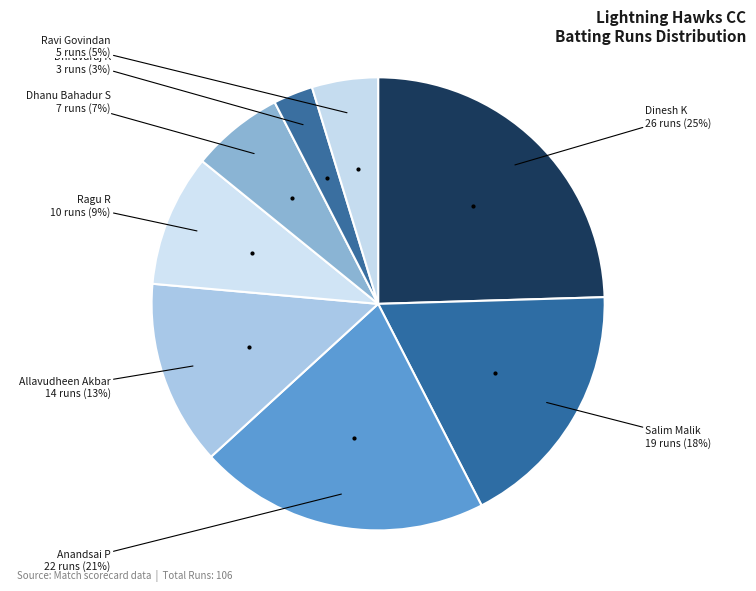

To the nearest percent, what portion does Dinesh K represent?

25%